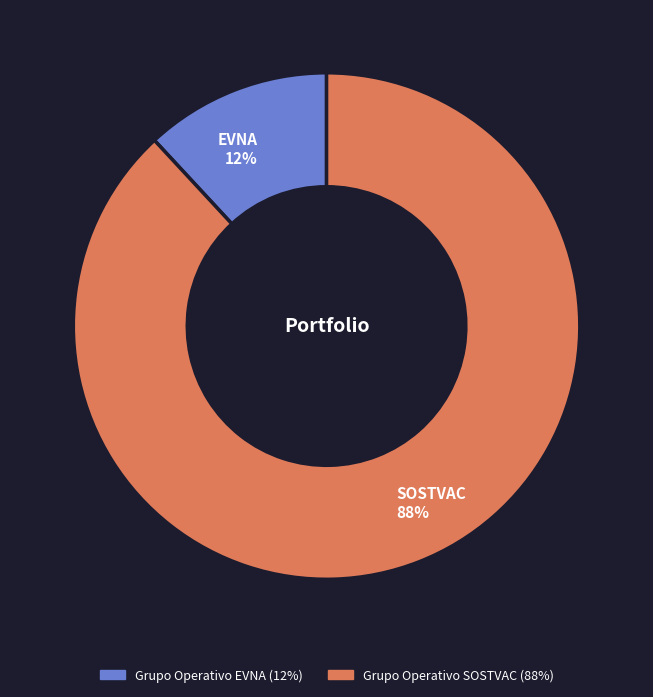

Between Grupo Operativo EVNA and Grupo Operativo SOSTVAC, which is larger?

Grupo Operativo SOSTVAC